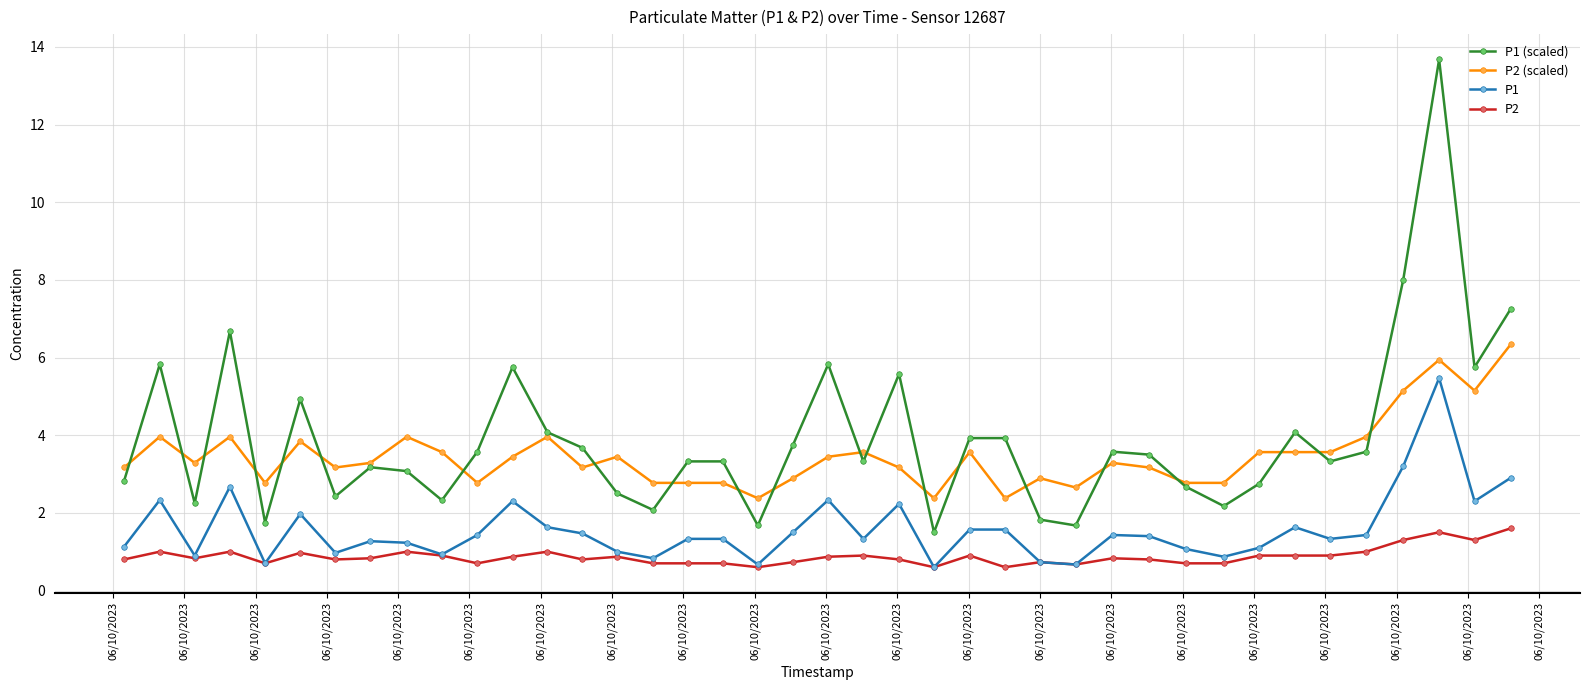

What is the minimum value for P2?

0.6